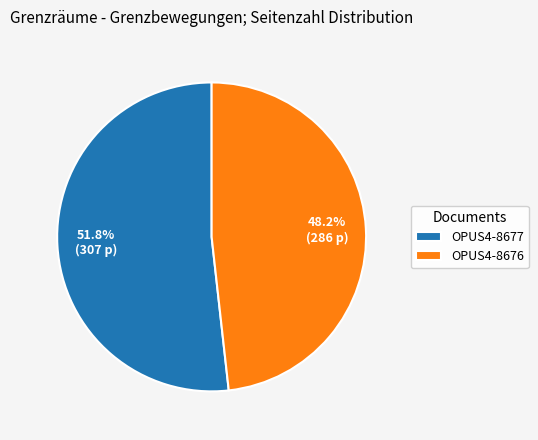

To the nearest percent, what percentage of the pie is OPUS4-8677?

52%